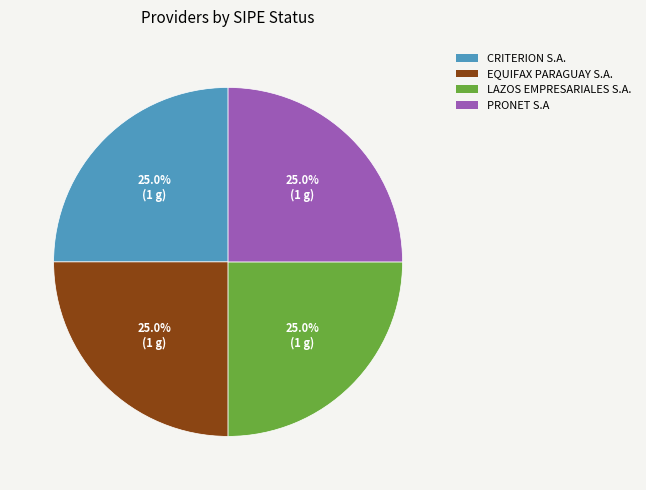

Count the number of slices in the pie.

4